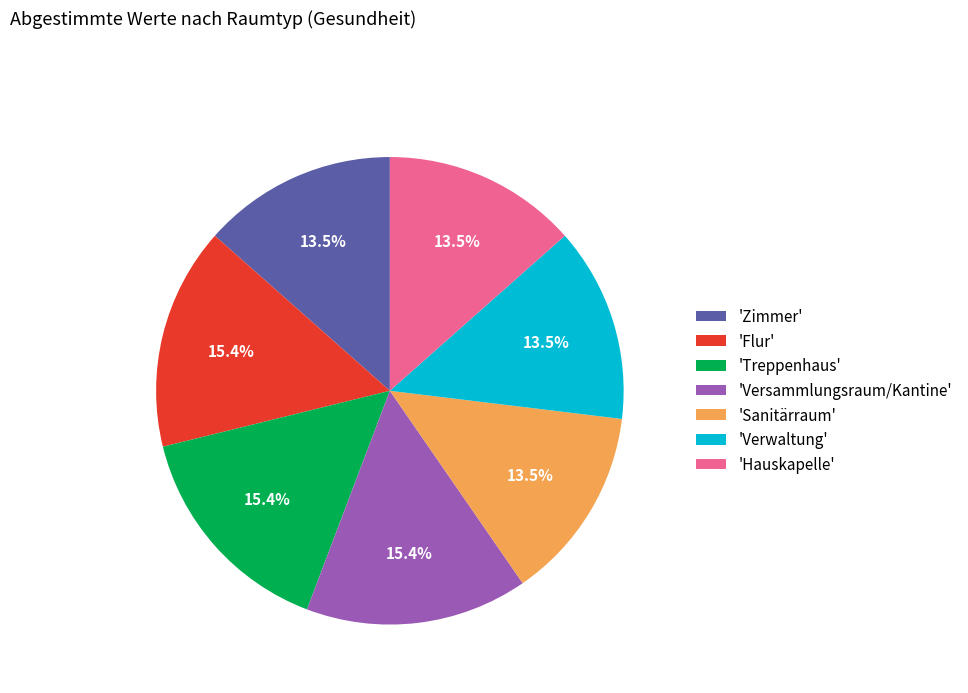

Which has a higher value, 'Verwaltung' or 'Treppenhaus'?

'Treppenhaus'